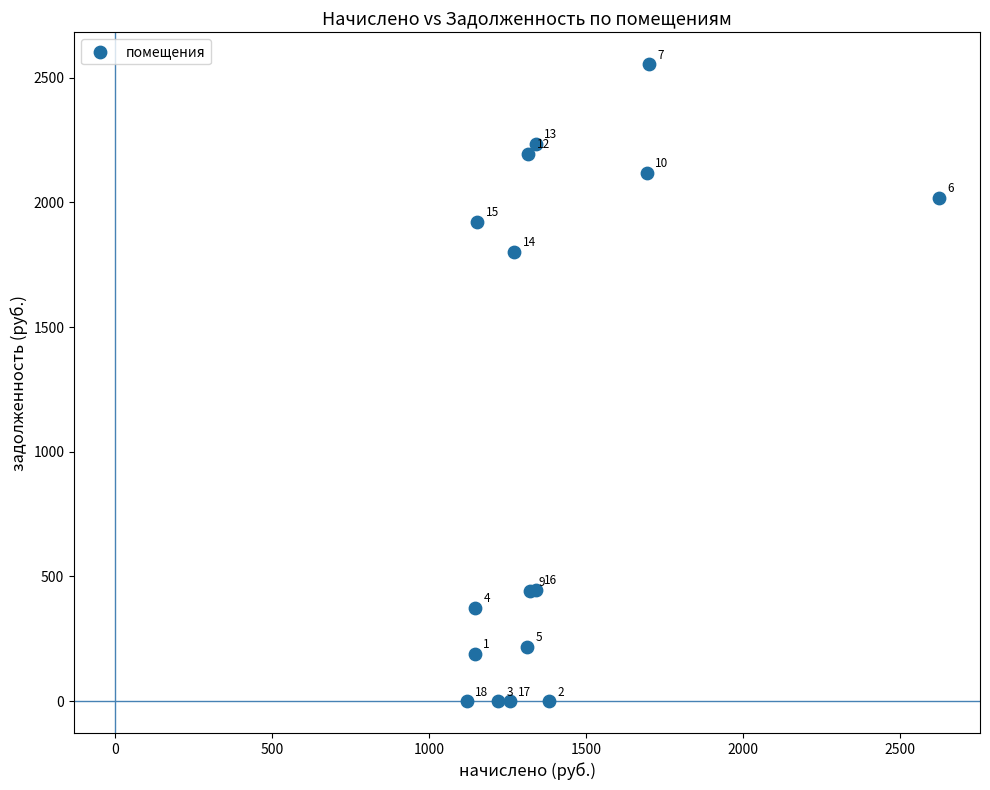

What Y value in the scatter plot is closest to 1277?

1802.5